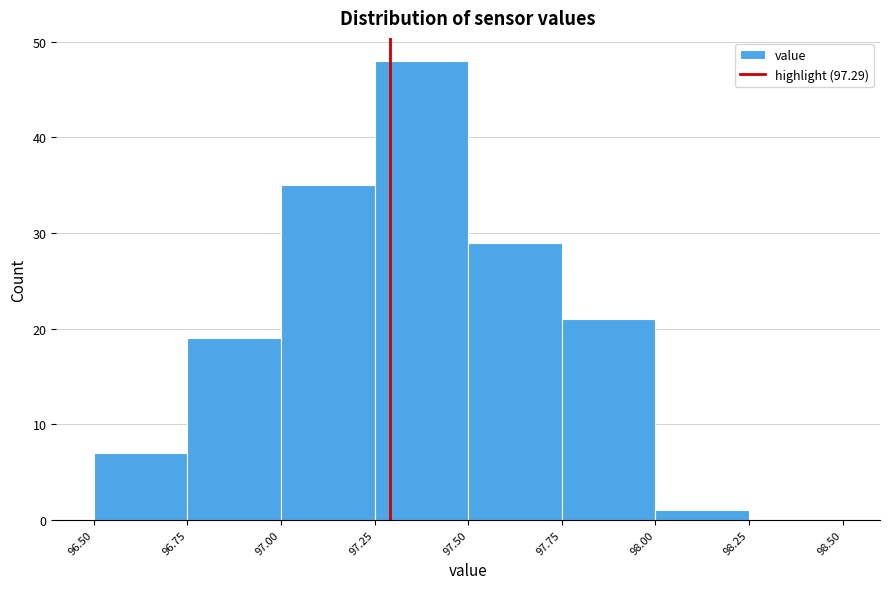

Which range on the x-axis has the tallest bar?

97.25 to 97.50